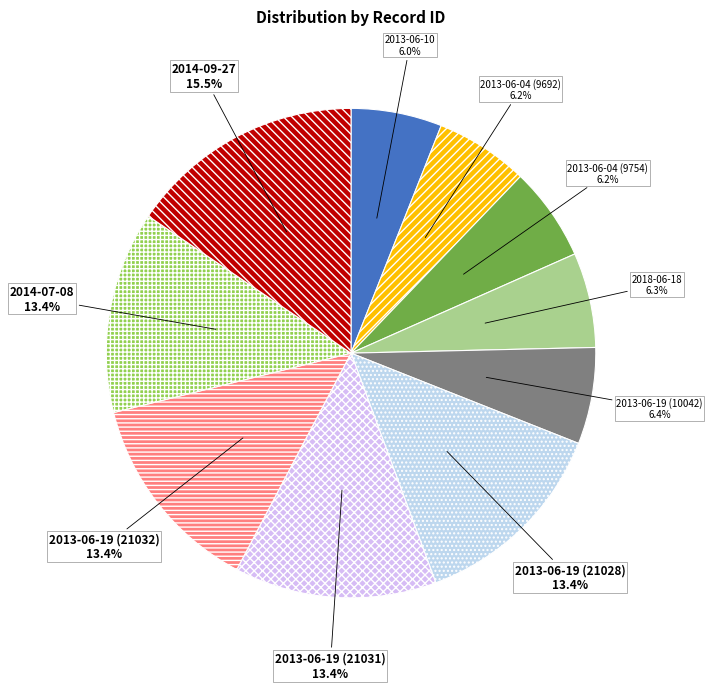

Which category has the biggest portion of the pie?

2014-09-27